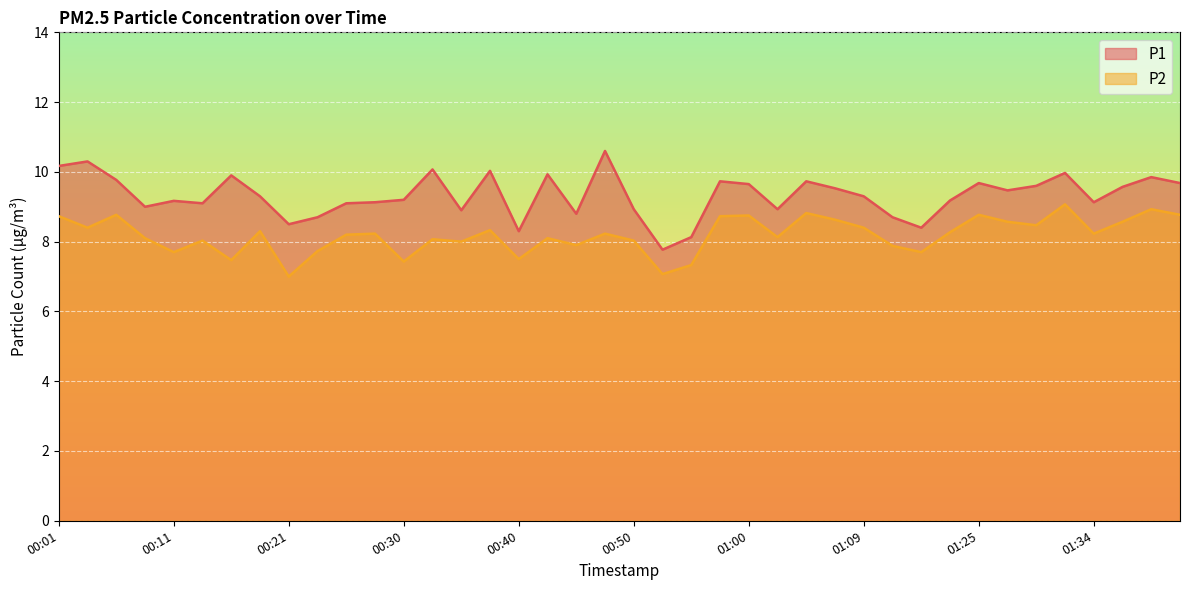

What is the label of the 23rd point from the right?

00:42